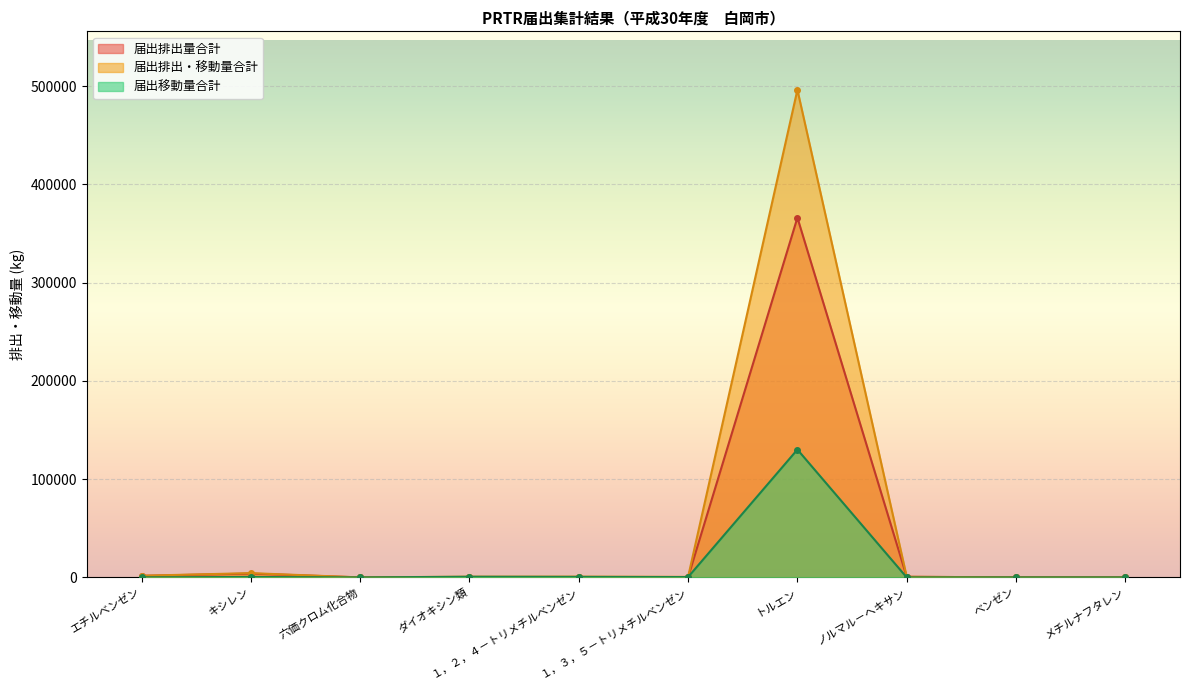

True or false: 届出排出量合計 and 届出排出・移動量合計 cross at least once.

False